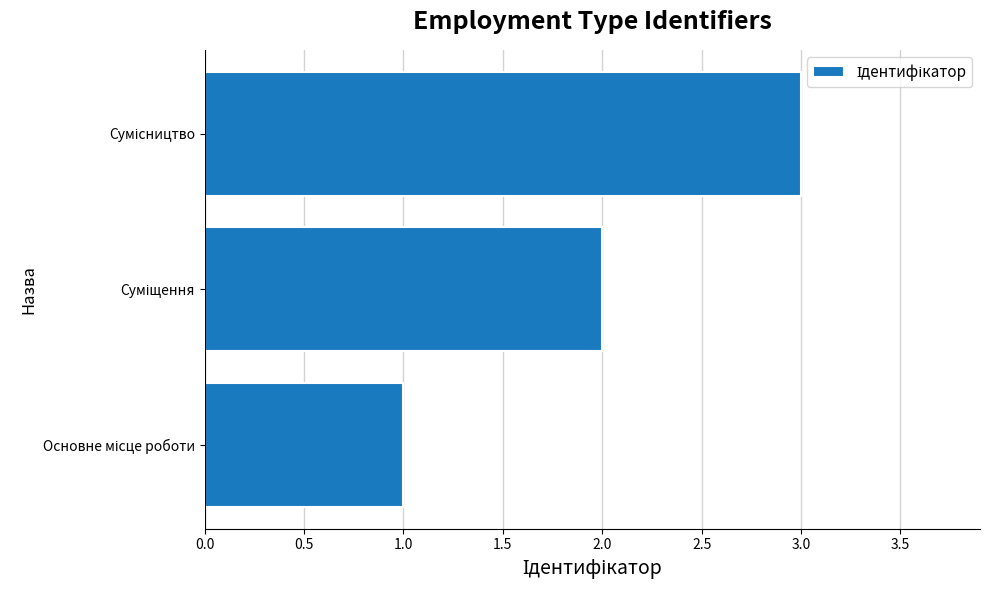

What is the maximum value shown in the chart?

3